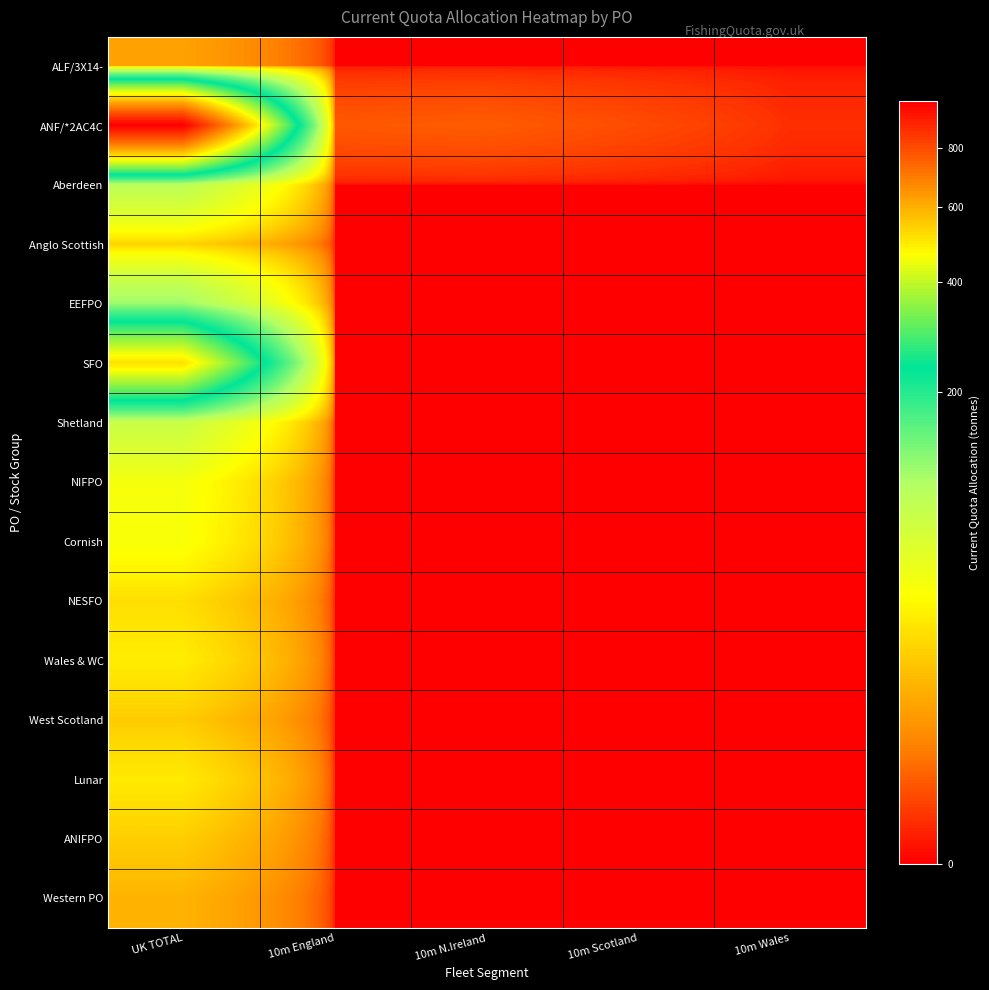

At which category is the sum across all series the highest?

UK TOTAL